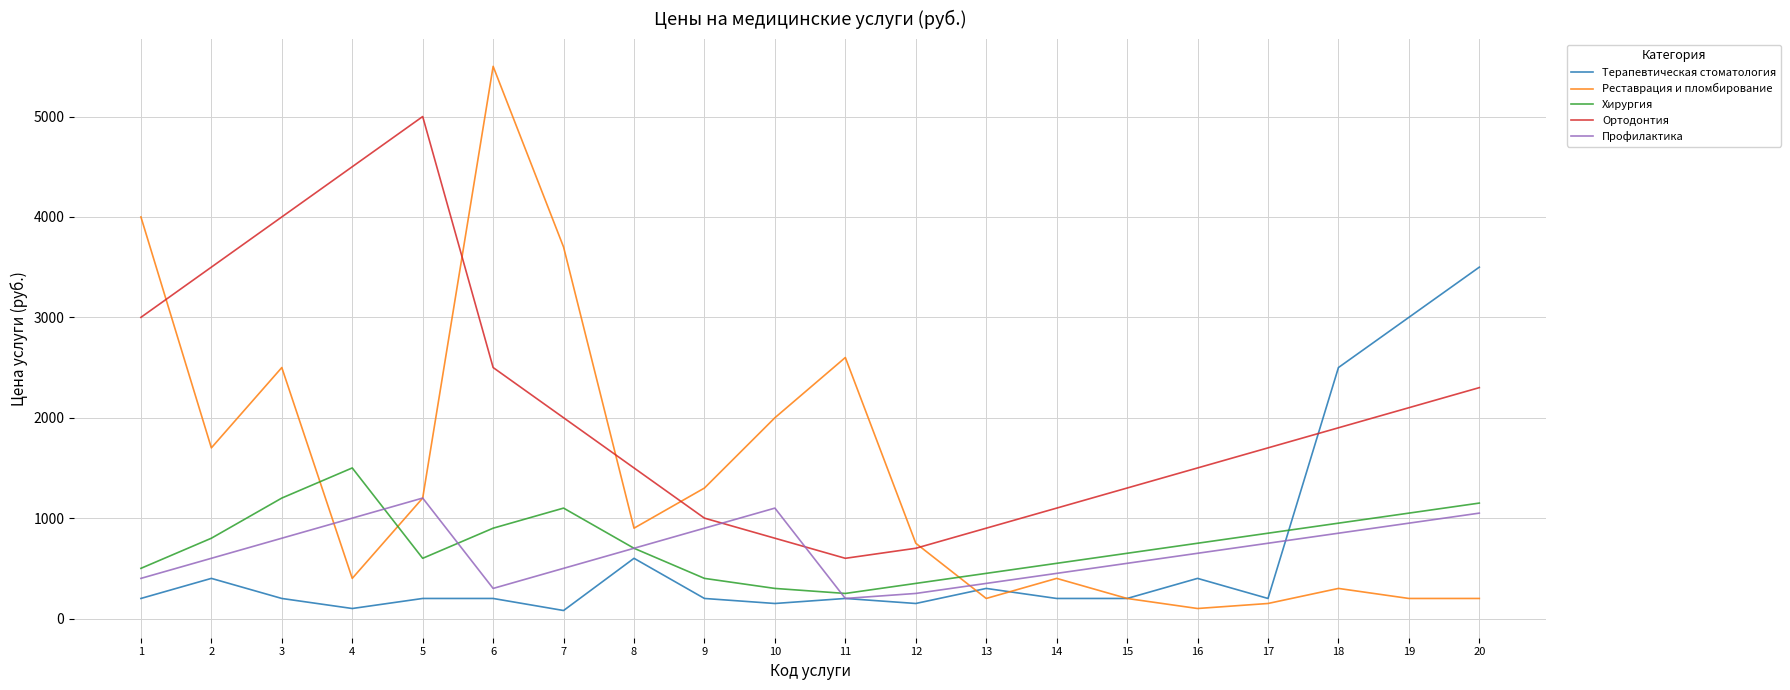

Does the chart have visible grid lines?

Yes